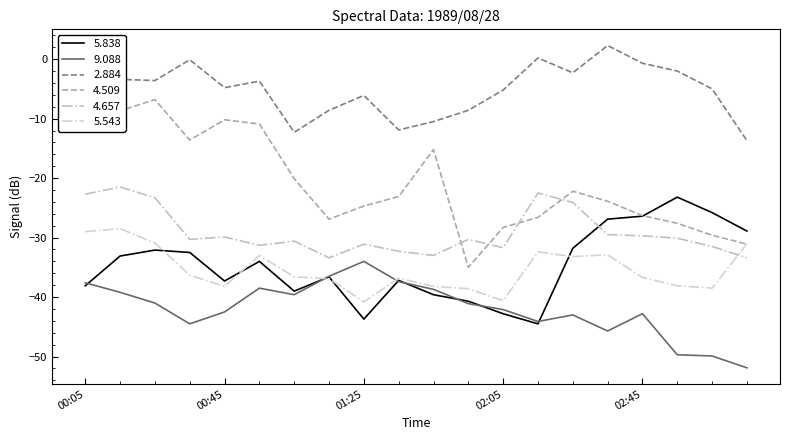

How many interior local peaks does the 5.543 series have?

5